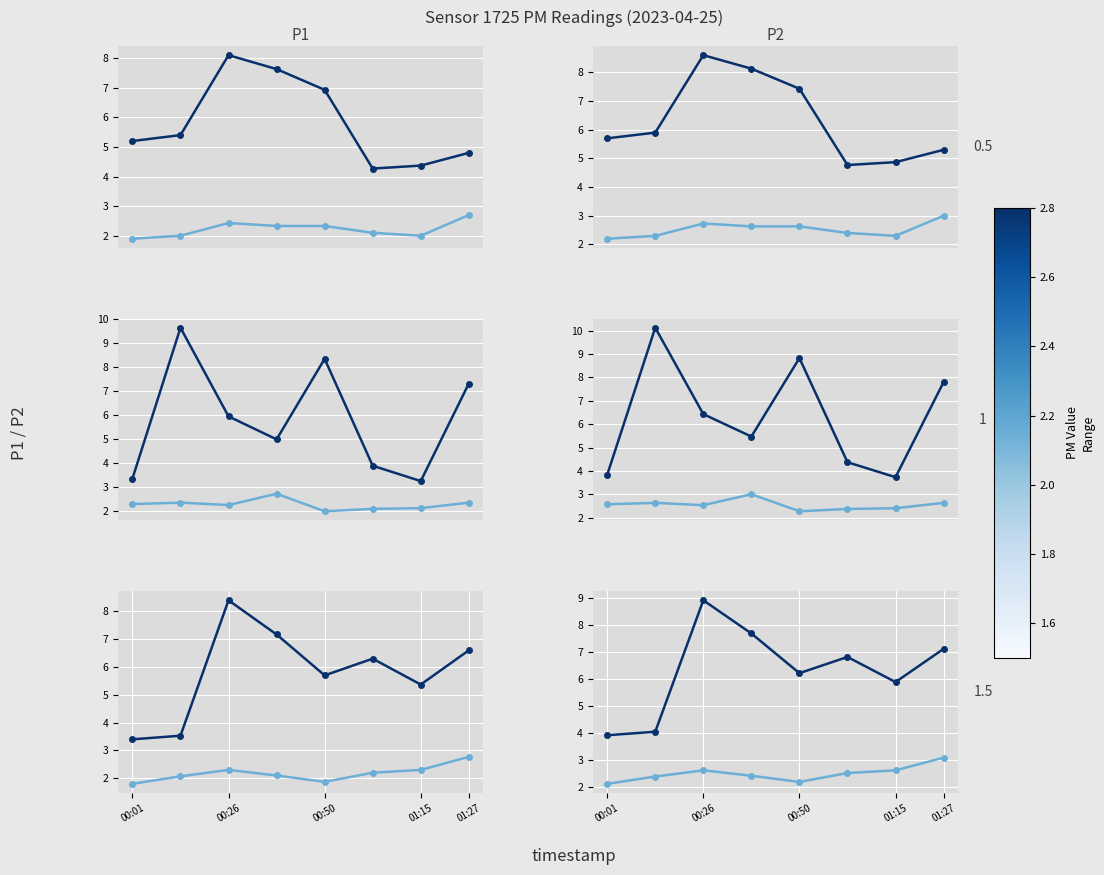

Is it true that P2 (light) equals 2.6 at 01:15?

True